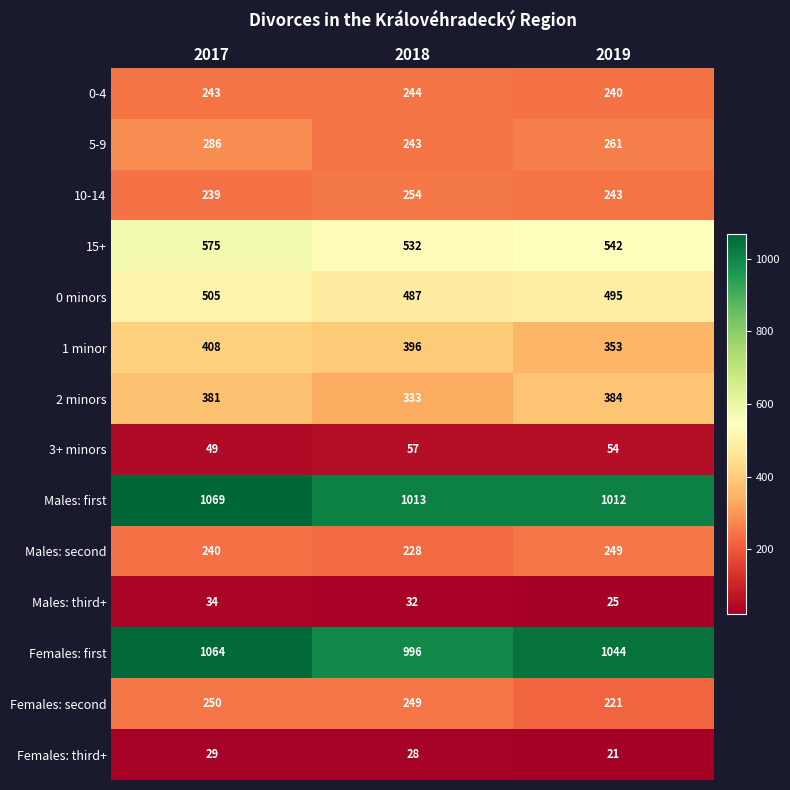

What is the smallest value displayed?

21